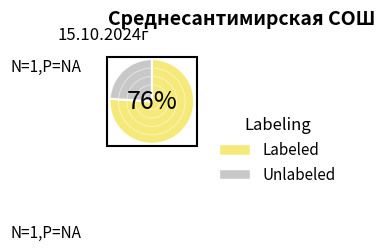

Which slice is the smallest?

Unlabeled